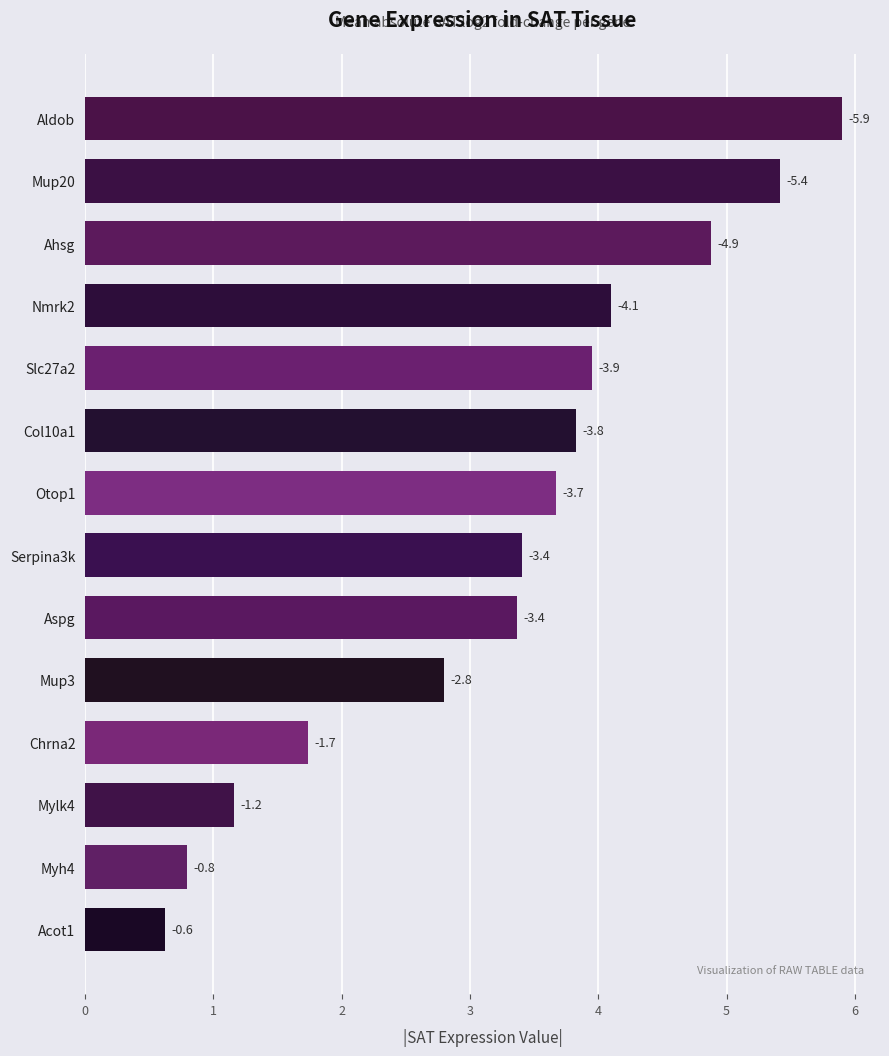

What is the sum of all values?

45.6